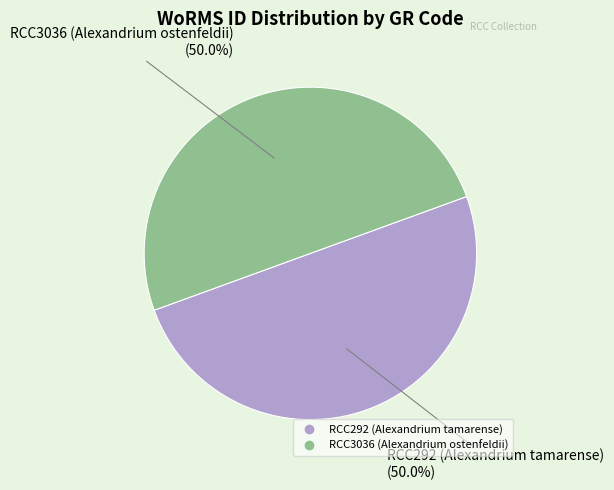

Combined, do RCC3036 (Alexandrium ostenfeldii) and RCC292 (Alexandrium tamarense) account for over 50%?

Yes